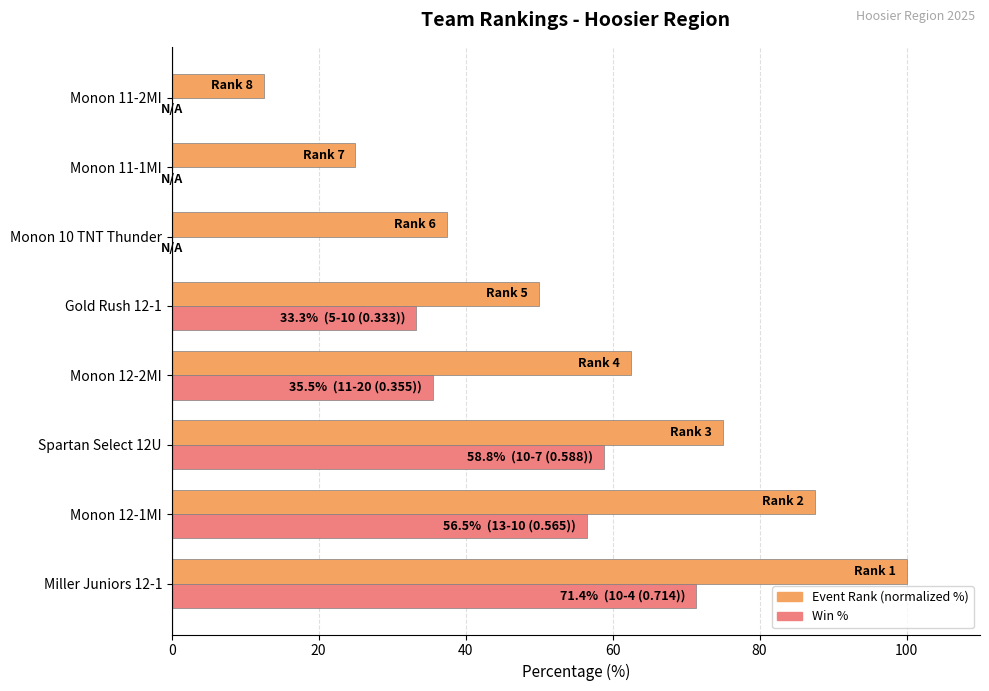

What is the total value across all series at Monon 12-2MI?

98.0